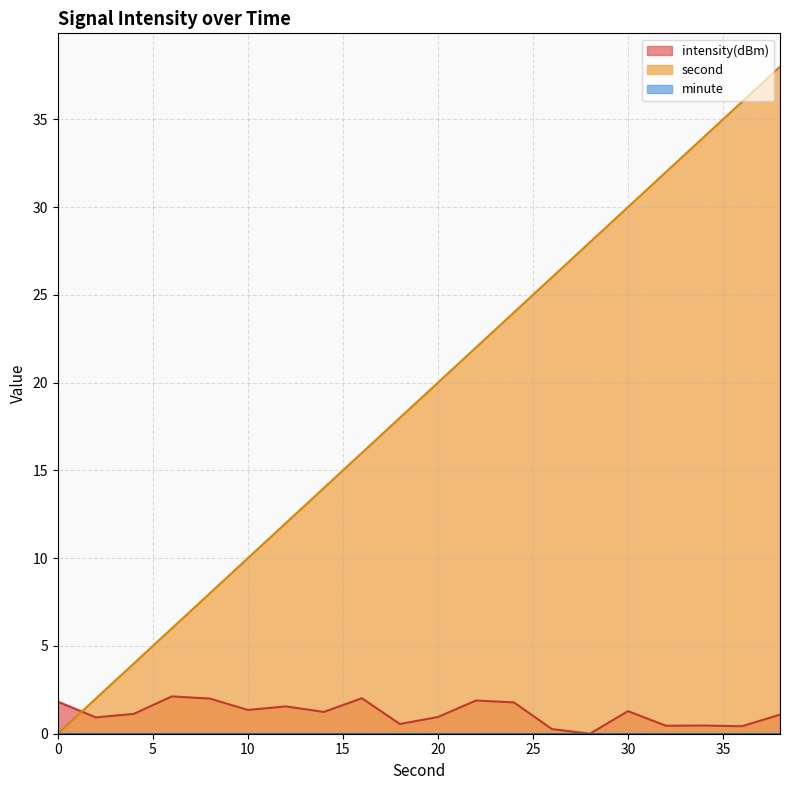

Which category has the highest value in the second series?

38